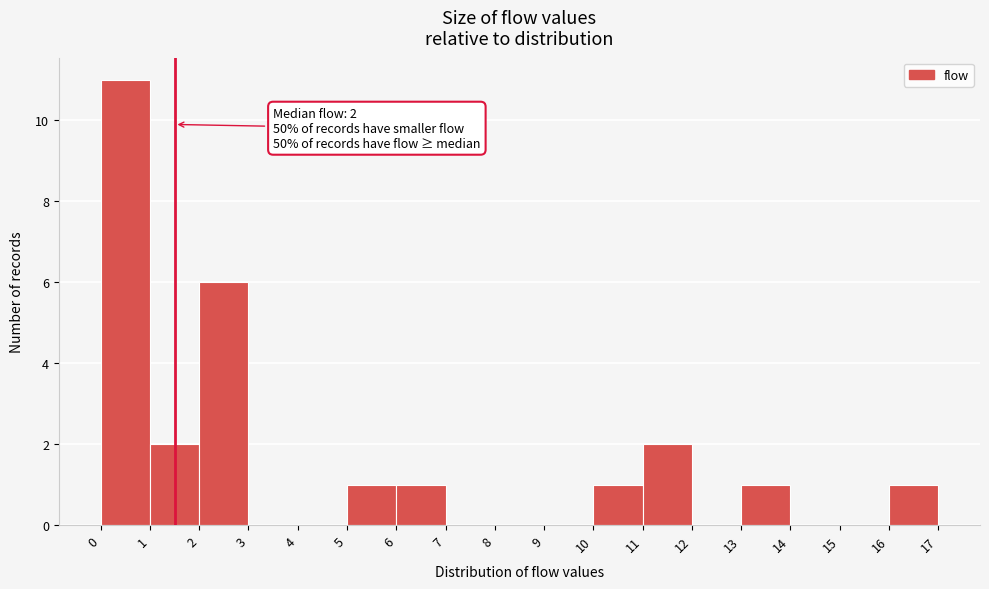

Which range on the x-axis has the tallest bar?

0 to 1